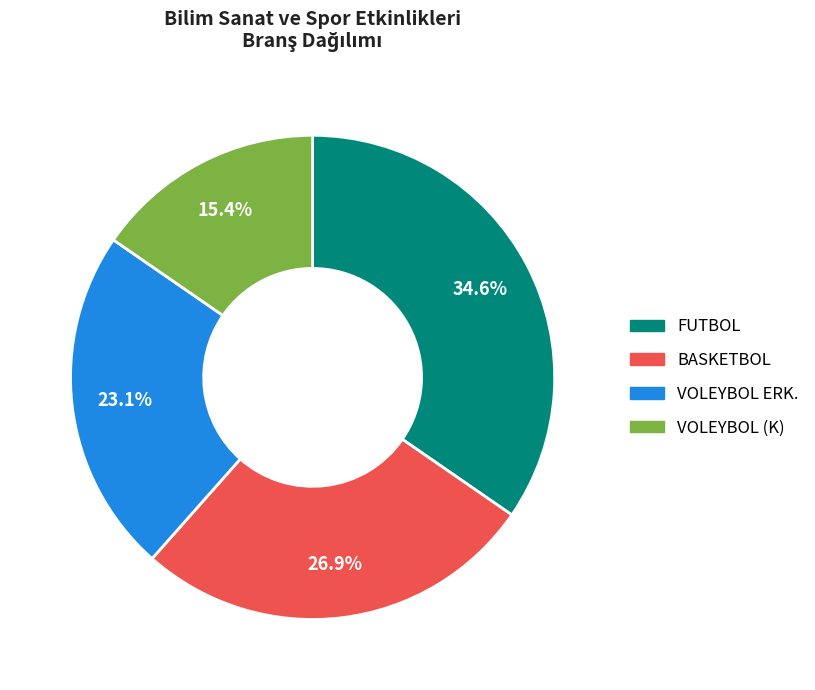

Which slice is the largest?

FUTBOL